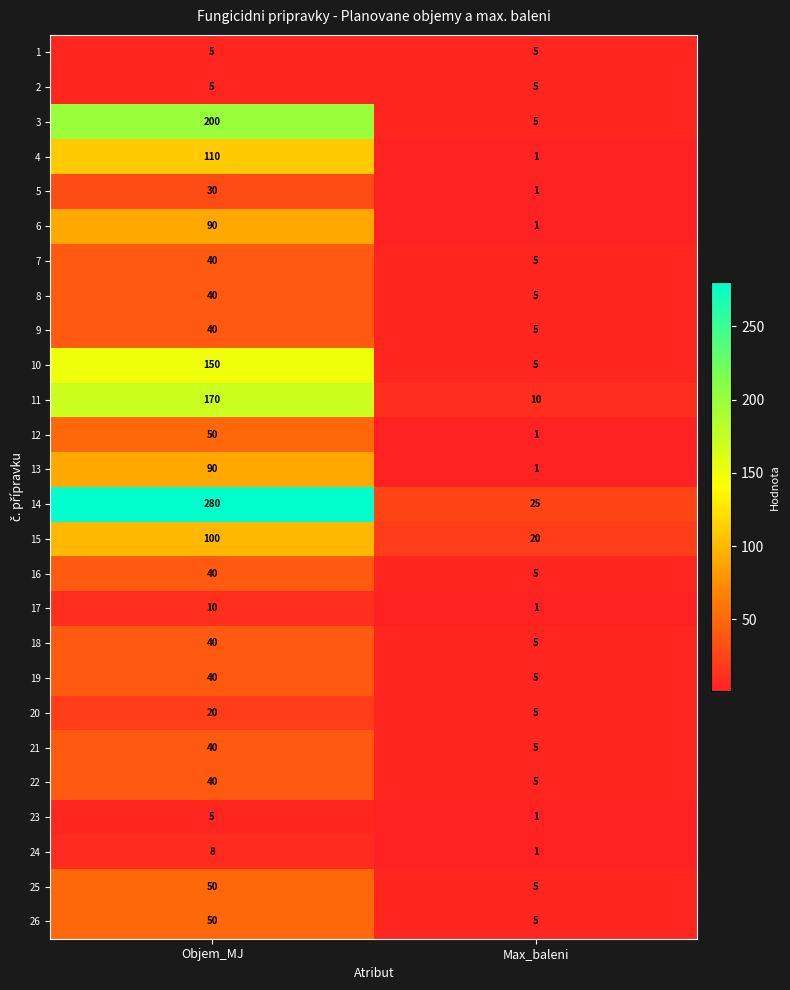

What value does the 19 series have at Objem_MJ, to the nearest 5?

40